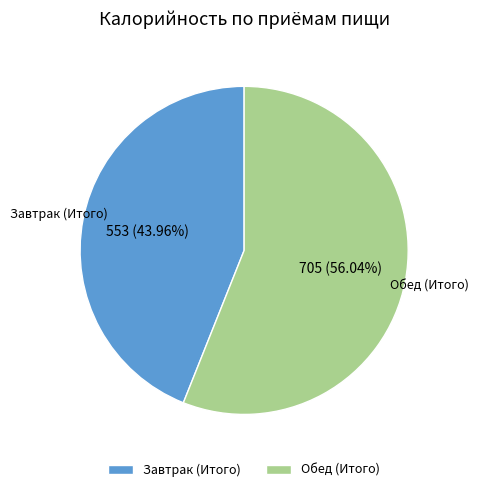

To the nearest percent, what is the difference between the largest and smallest slice percentages?

12%